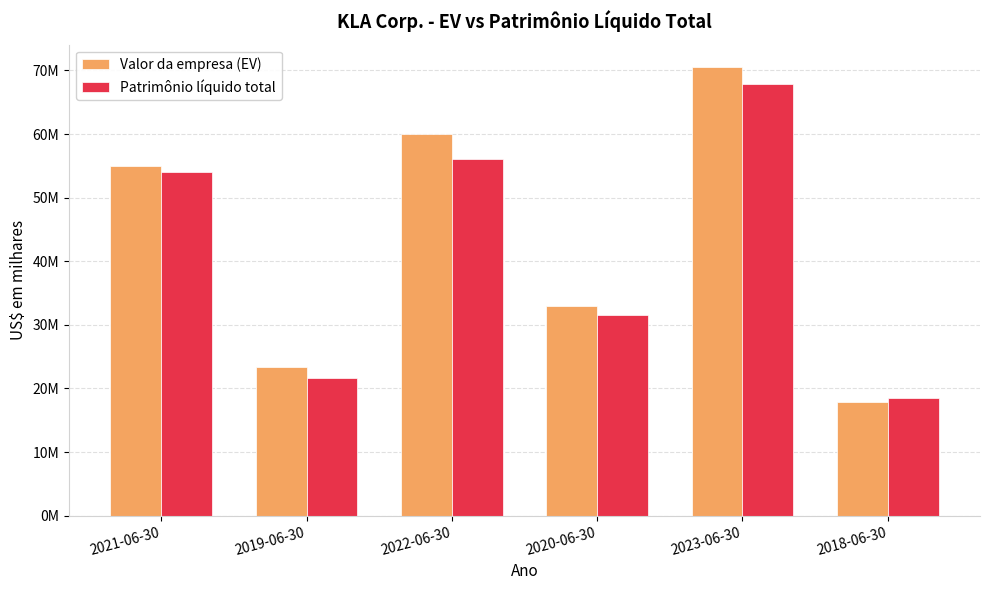

Read the Valor da empresa (EV) value at 2023-06-30, to the nearest 10.

70524990